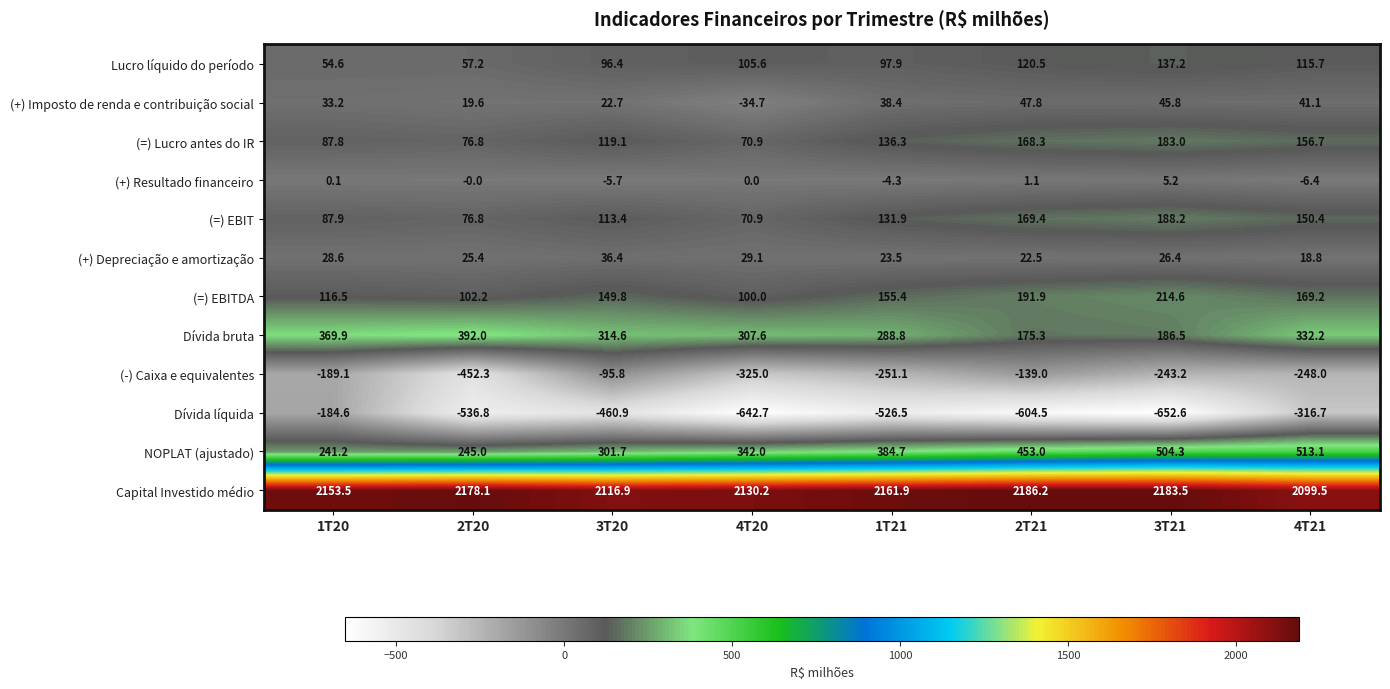

What is the approximate value of NOPLAT (ajustado) at 4T21?

513.1